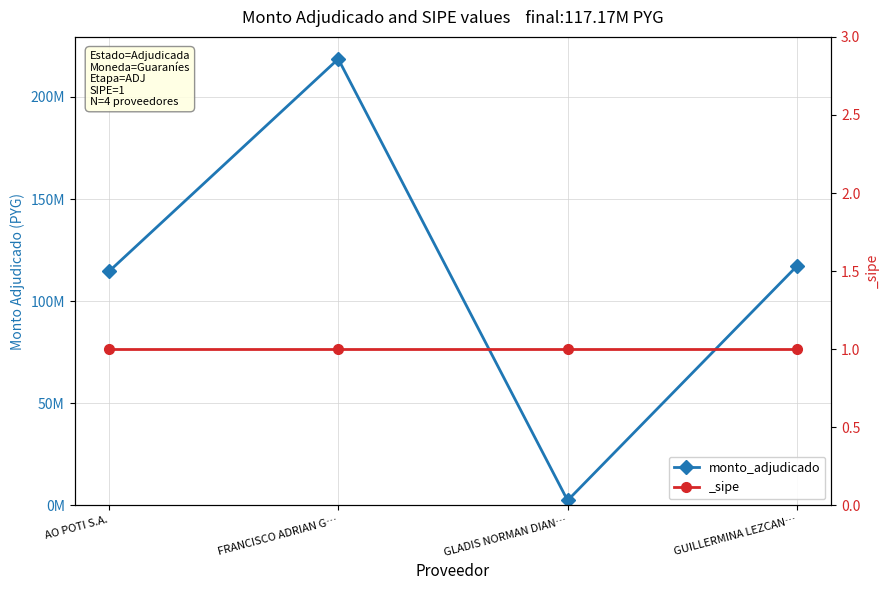

What position from the left is GUILLERMINA LEZCAN…?

4